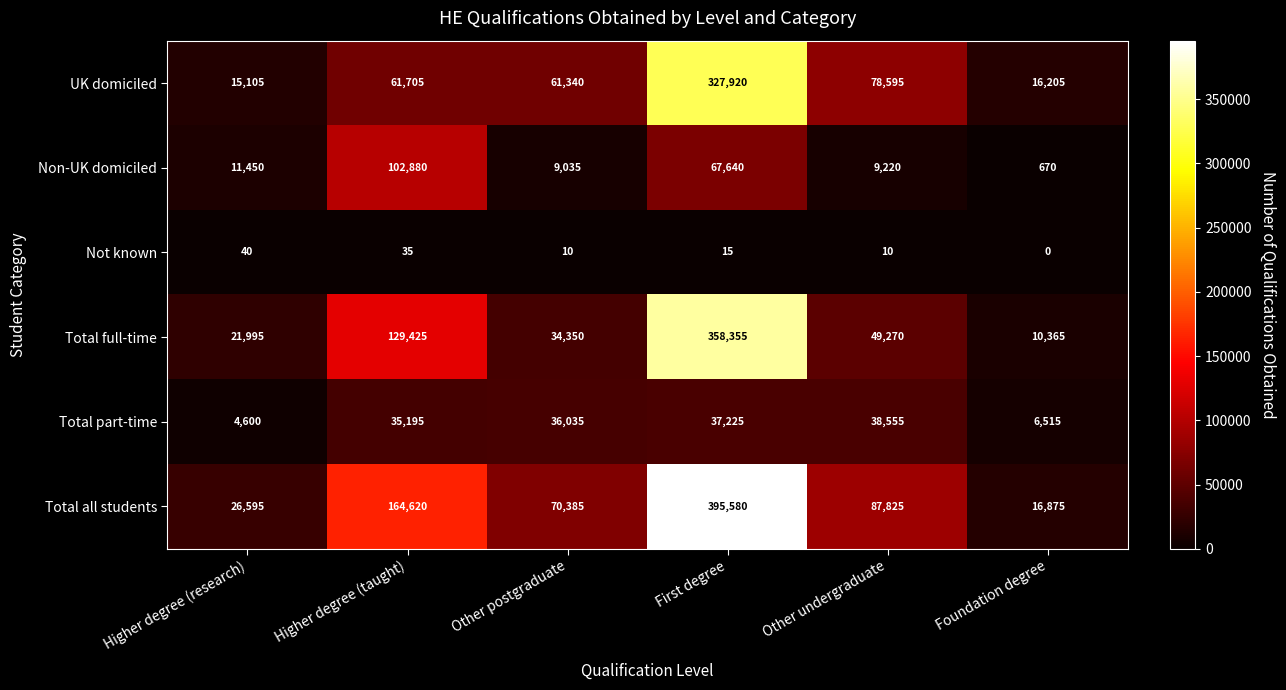

What value does the Non-UK domiciled series have at Foundation degree?

670